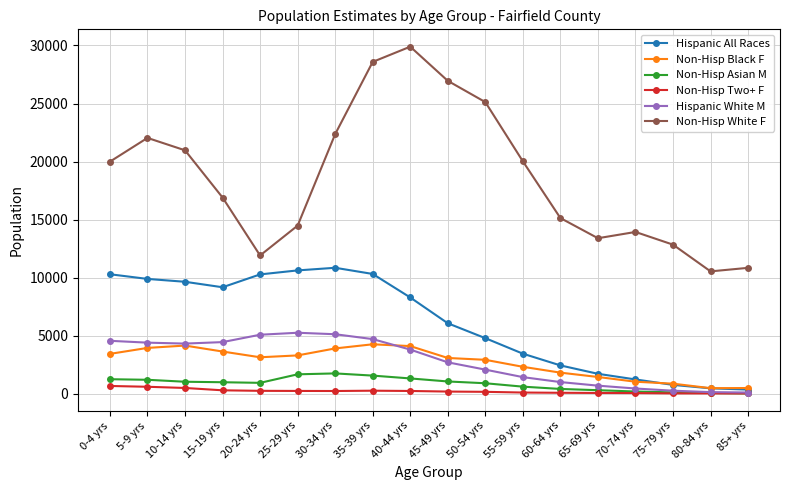

What is the approximate value of Non-Hisp Black F at 70-74 yrs, to the nearest 100?

1000